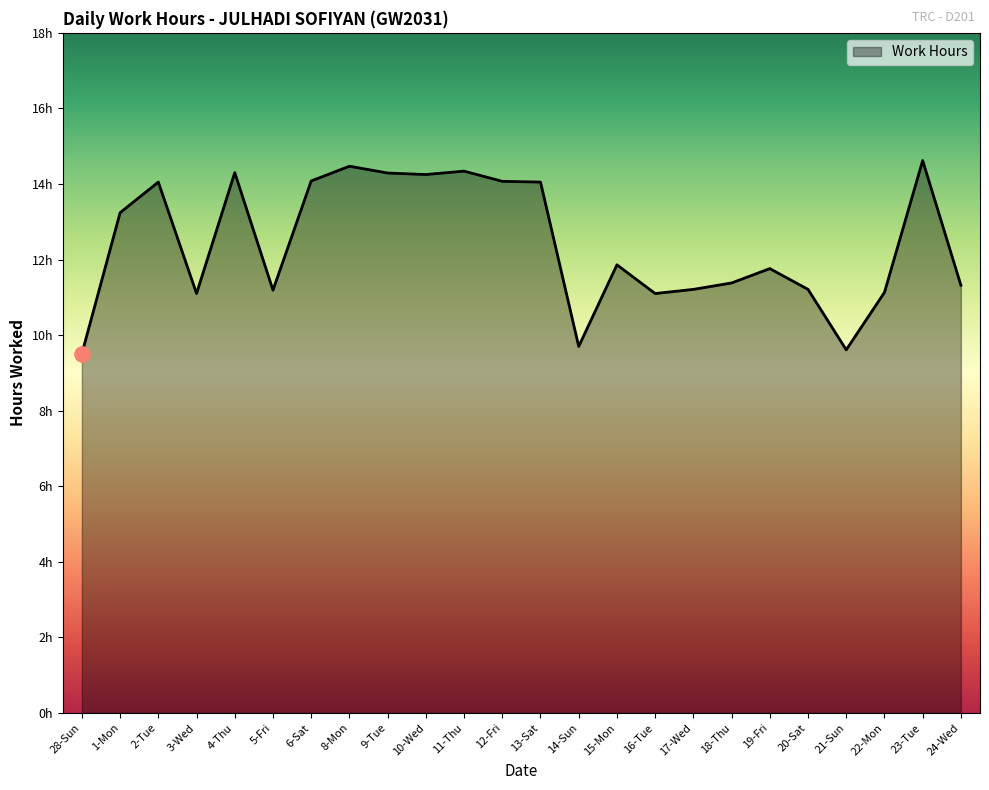

Which has a higher value, 1-Mon or 9-Tue?

9-Tue